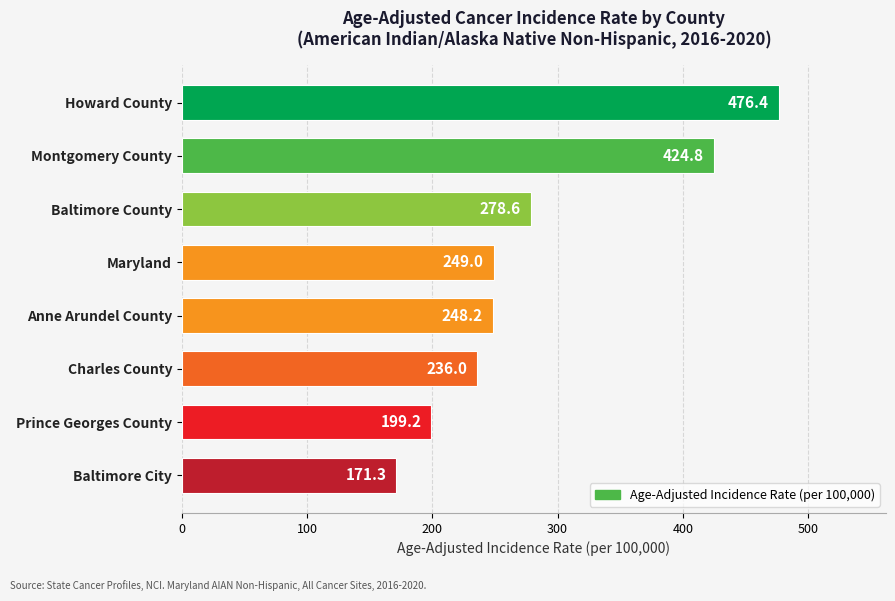

True or false: the data shows 131.0 at Baltimore County.

False